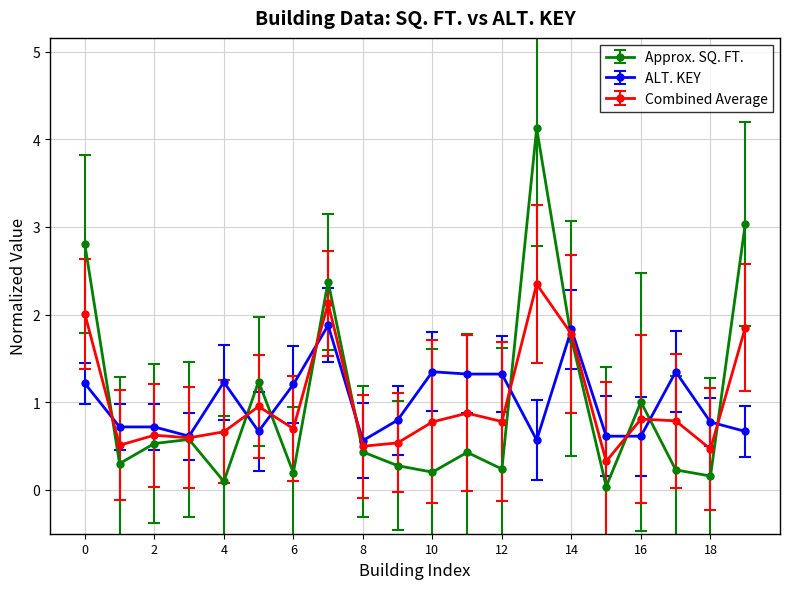

What is the sum of all Approx. SQ. FT. values?

20.0